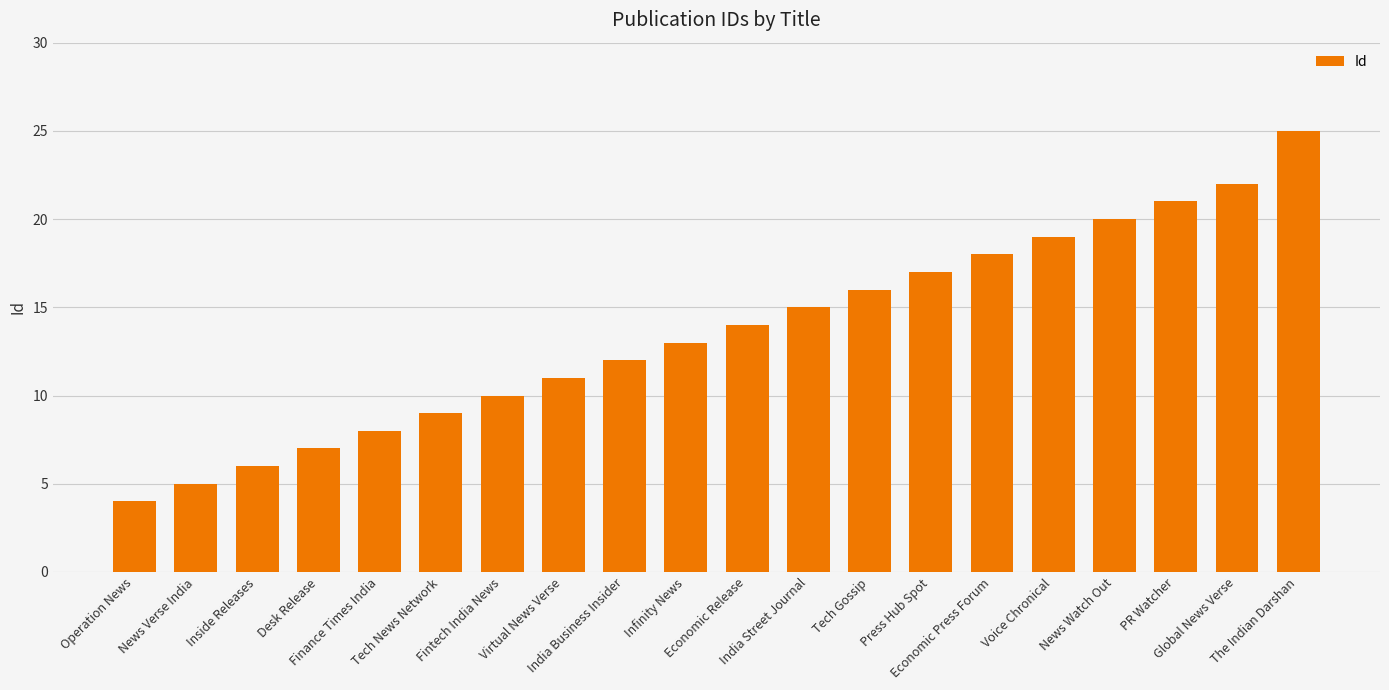

What is the change in value from Inside Releases to Tech News Network?

+3